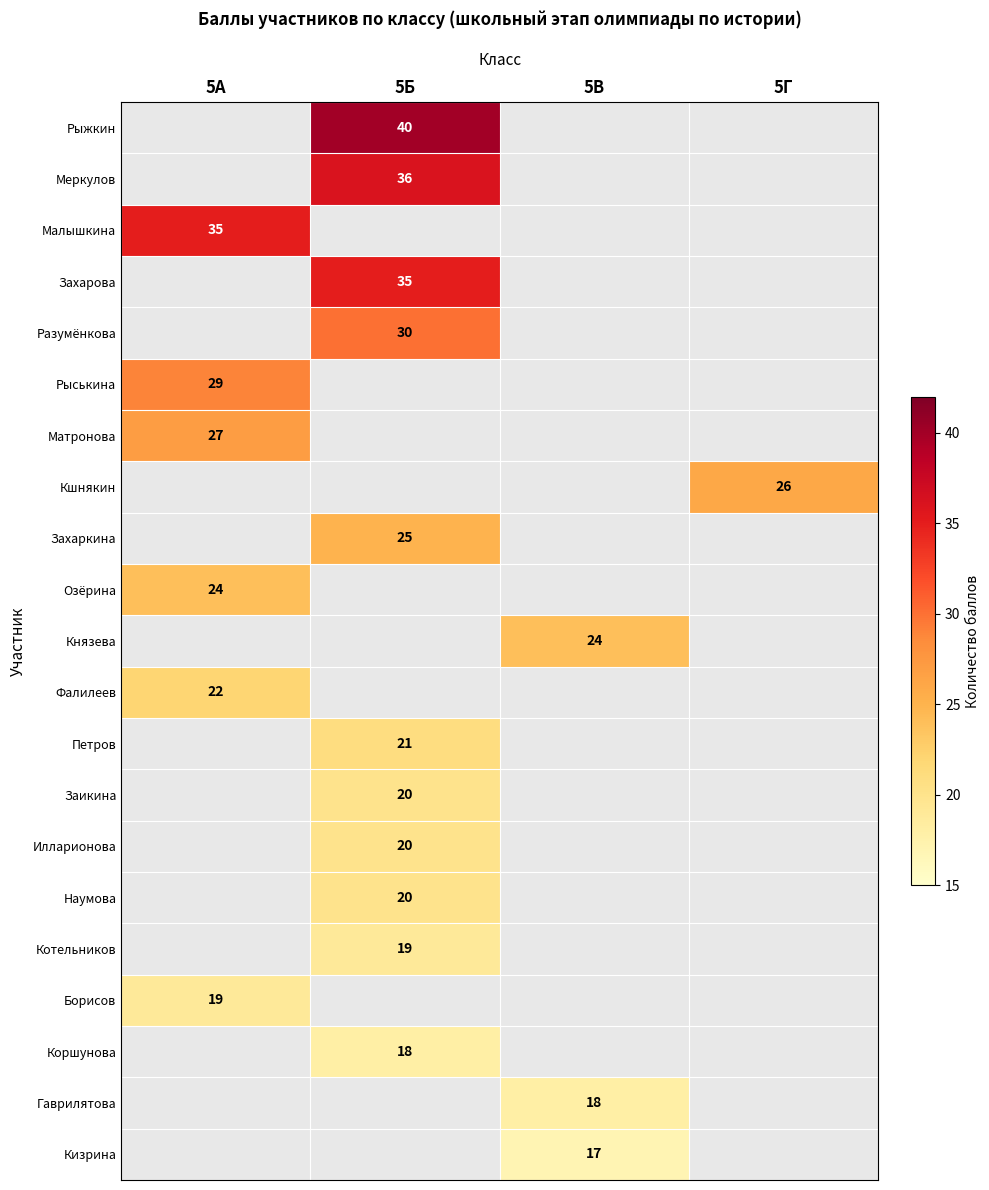

The value of Захаркина at 5Б is 25. True or false?

True